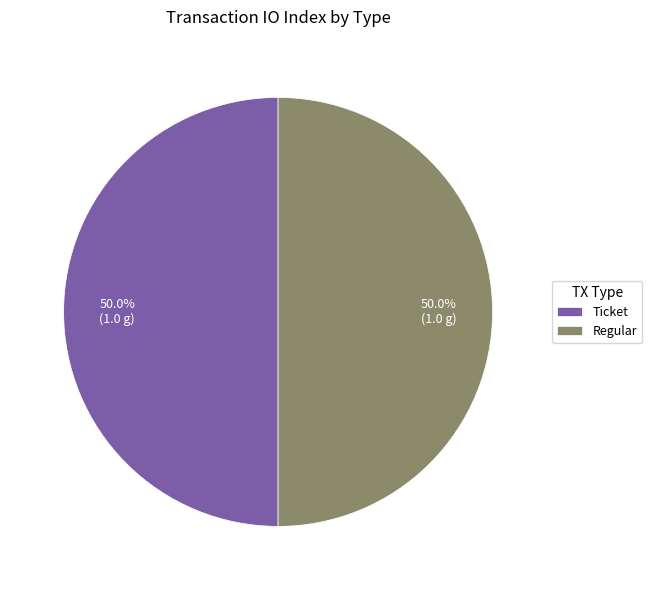

What portion of the pie excludes Ticket?

50.0%